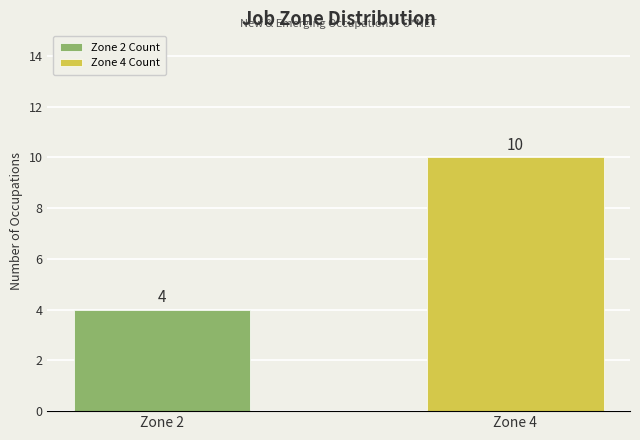

Rank the series by their average value, from highest to lowest.

Zone 4 Count, Zone 2 Count